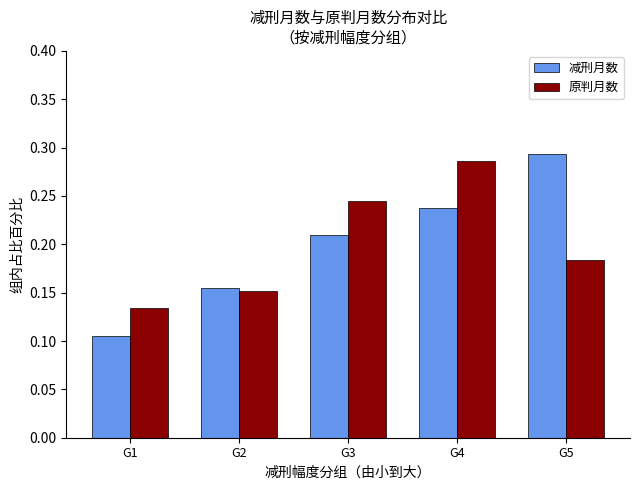

What are all the series names shown in the legend?

减刑月数, 原判月数